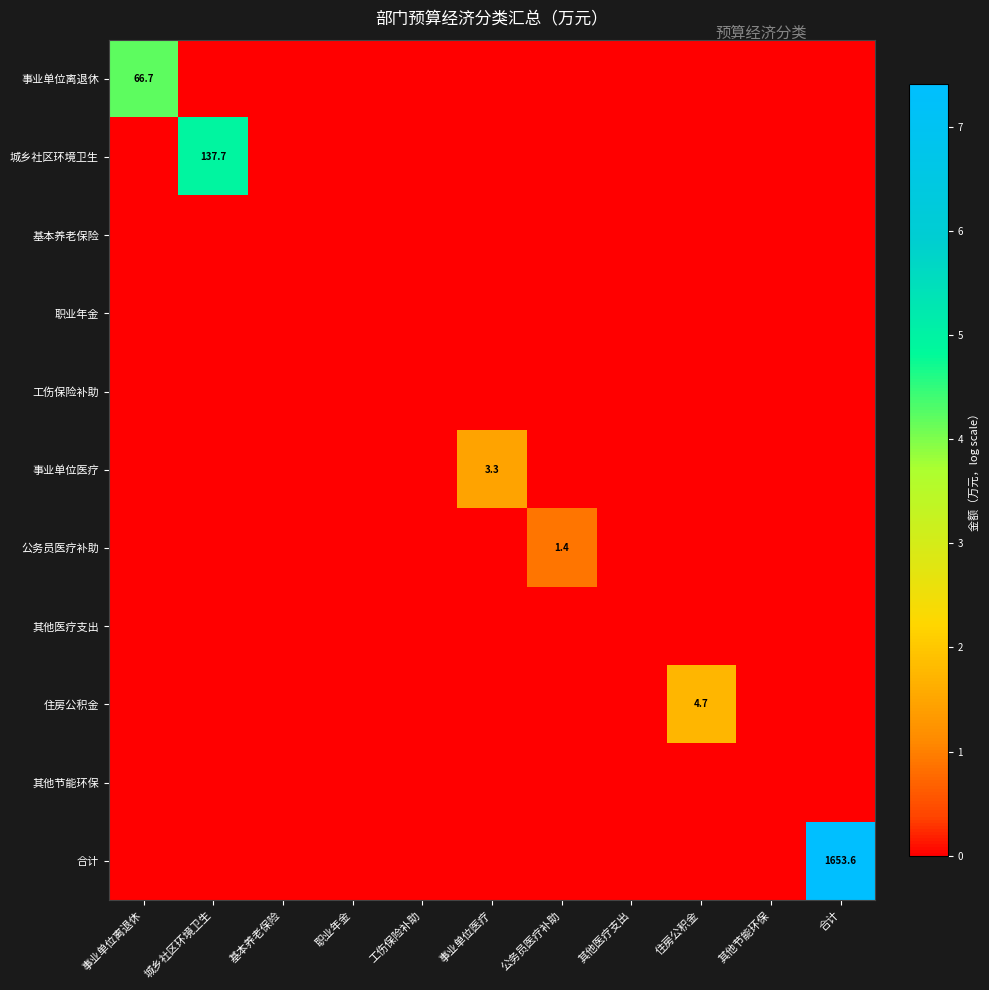

Which series has the largest total across all categories?

合计